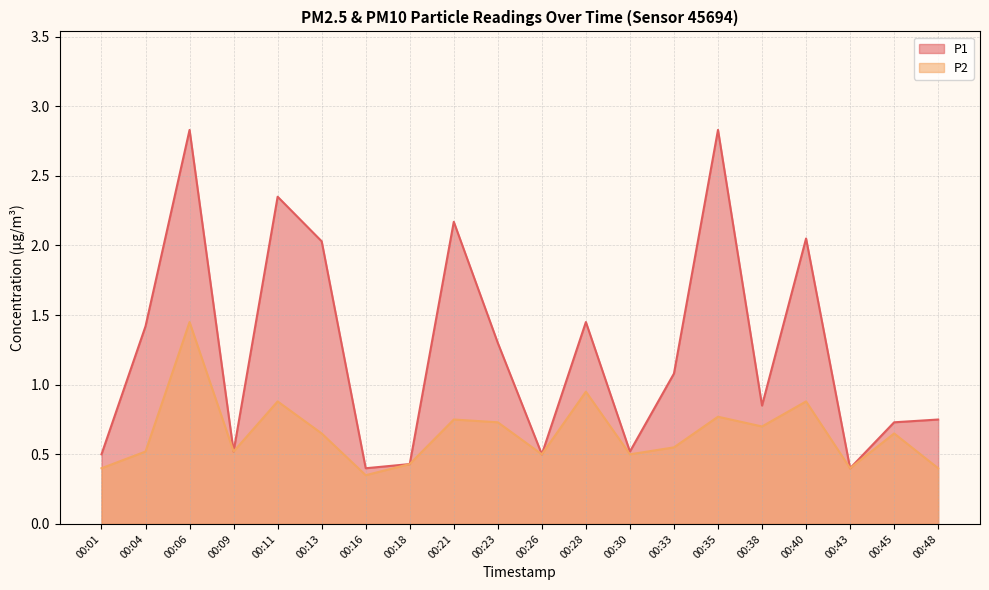

Between 00:28 and 00:38, which is larger?

00:28